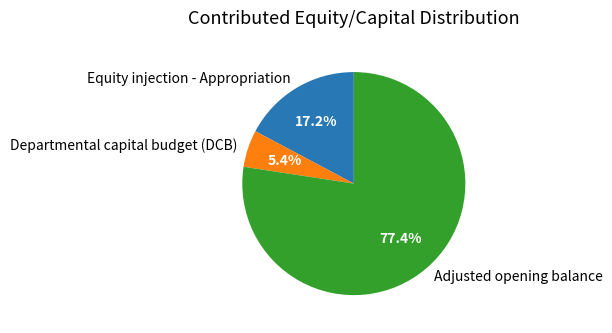

To the nearest percent, what portion does Equity injection - Appropriation represent?

17%